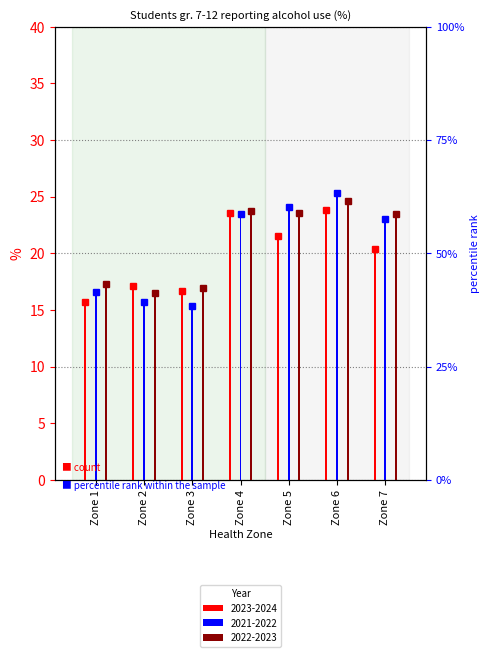

What is the value of the 2023-2024 bar at the 4th from the left?

23.6